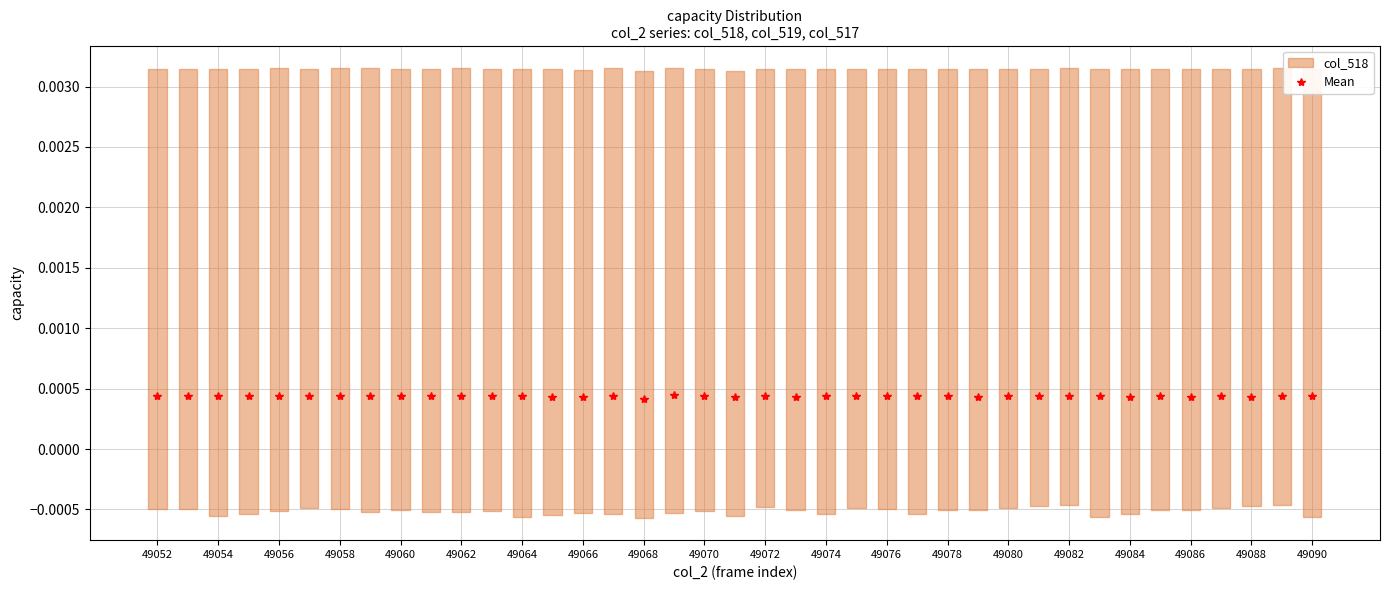

Count the Mean values in the range 0 to 1.

39